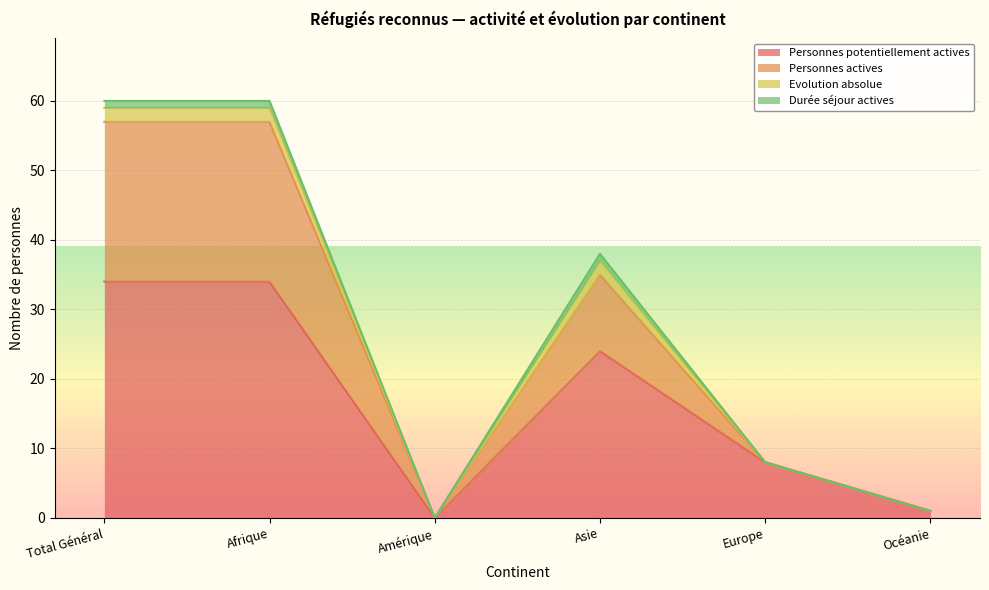

Read the Personnes potentiellement actives value at Afrique, to the nearest 10.

30